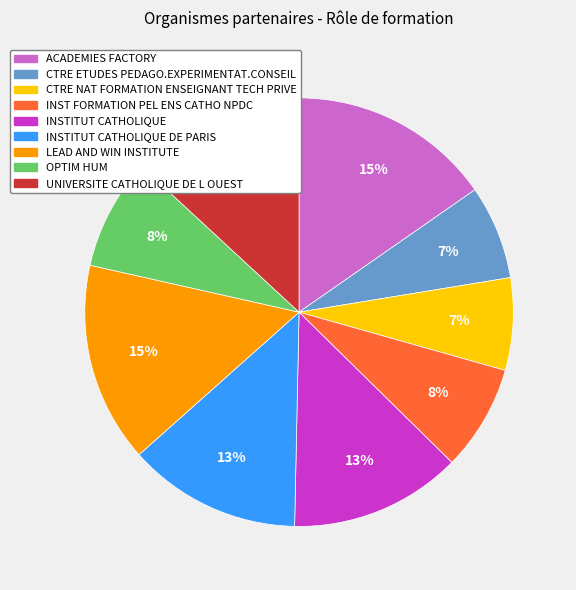

The INST FORMATION PEL ENS CATHO NPDC slice represents 8% of the pie. True or false?

True